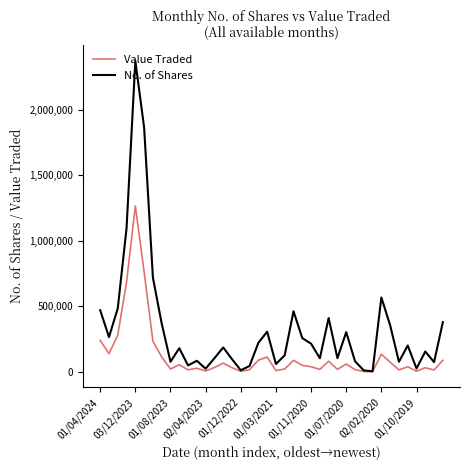

List the series in order of their overall mean, lowest first.

Value Traded, No. of Shares